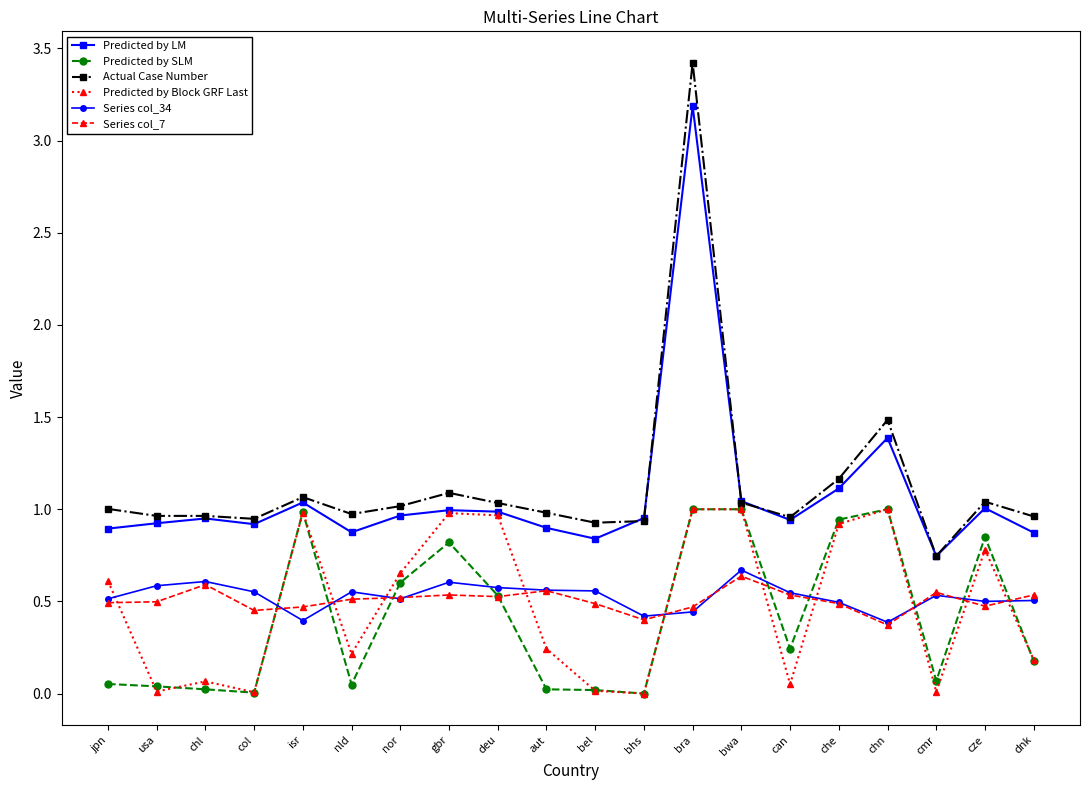

At which label does Predicted by LM reach its peak?

bra